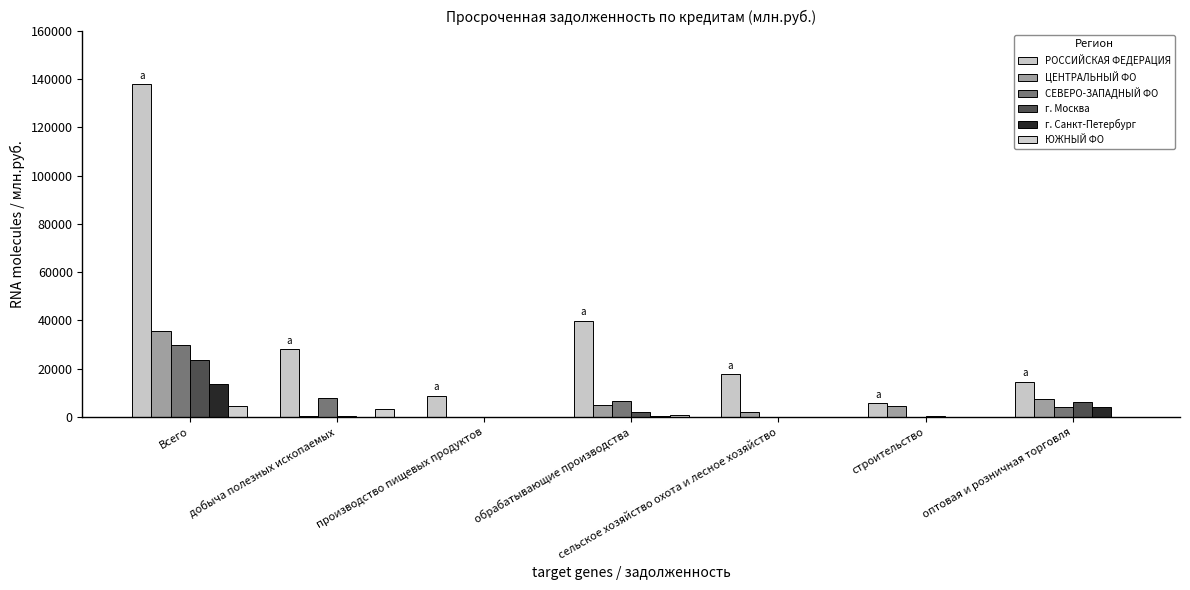

Which series has the largest range (max minus min)?

РОССИЙСКАЯ ФЕДЕРАЦИЯ